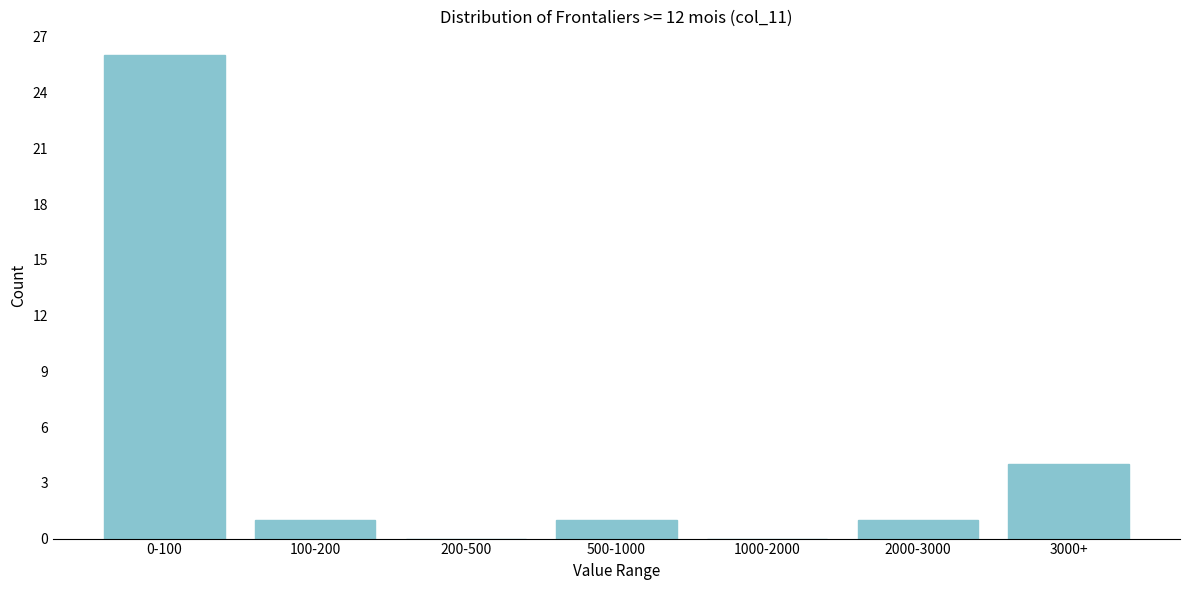

Reading right to left, transcribe all the data shown in this chart.

3000+=4	2000-3000=1	1000-2000=0	500-1000=1	200-500=0	100-200=1	0-100=26